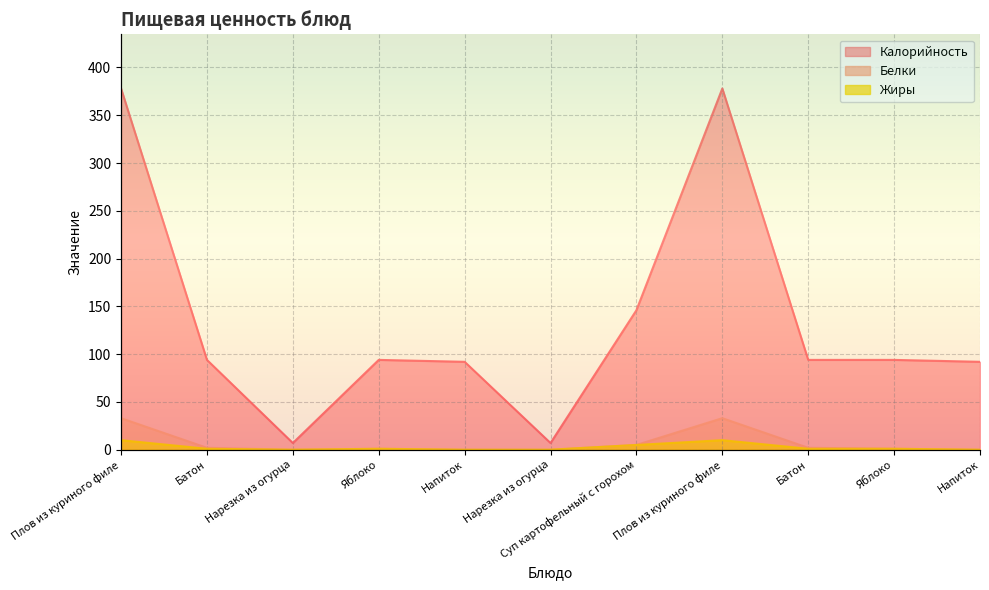

How many positive values does the Жиры series have?

7